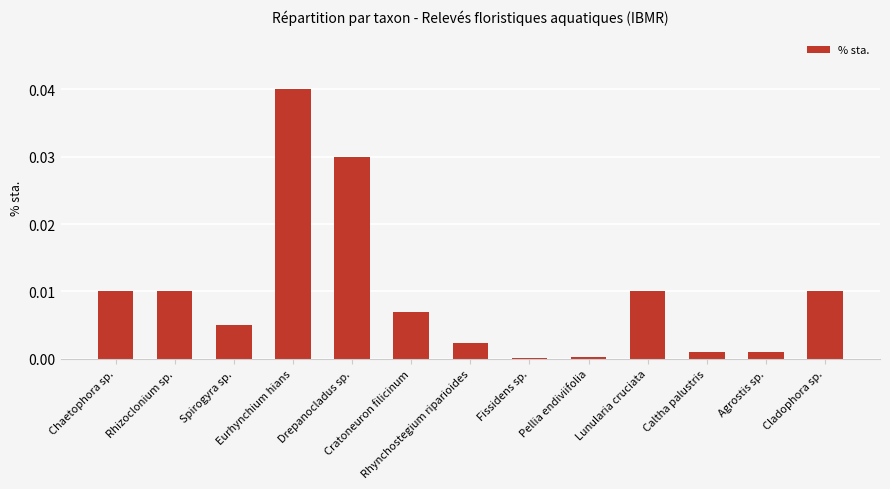

Rank the categories by value from highest to lowest.

Eurhynchium hians, Drepanocladus sp., Chaetophora sp., Rhizoclonium sp., Lunularia cruciata, Cladophora sp., Cratoneuron filicinum, Spirogyra sp., Rhynchostegium riparioides, Caltha palustris, Agrostis sp., Pellia endiviifolia, Fissidens sp.